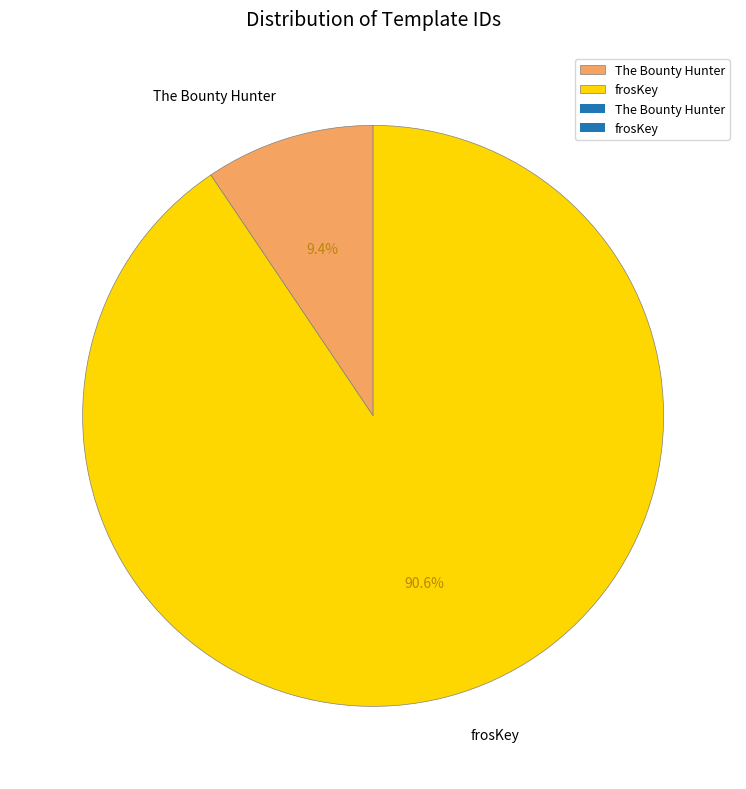

Is it true that The Bounty Hunter is 1% of the pie?

False